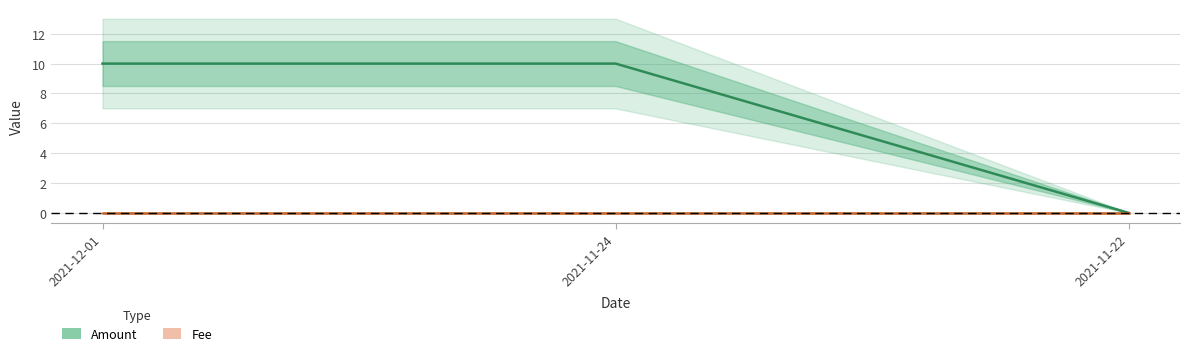

What is the sum of all values?

20.0